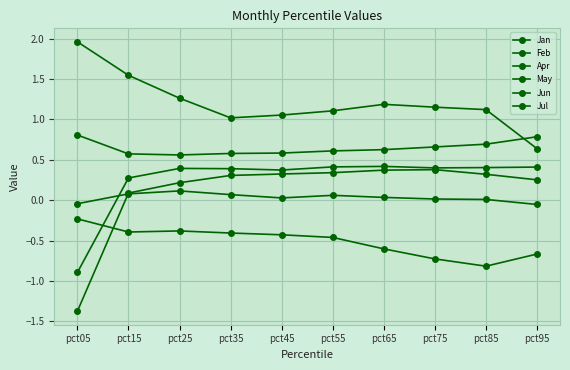

What is the highest value of the Jun series?

0.1